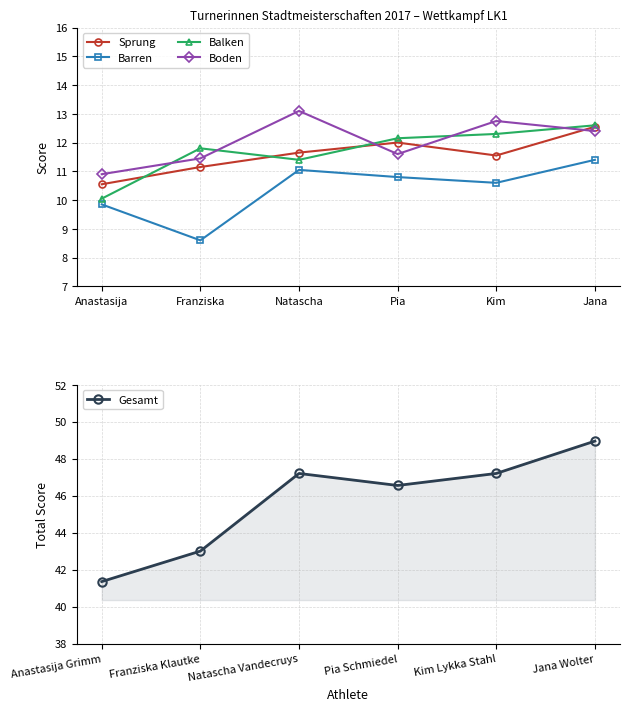

What value does the Gesamt series have at Anastasija Grimm?

41.4